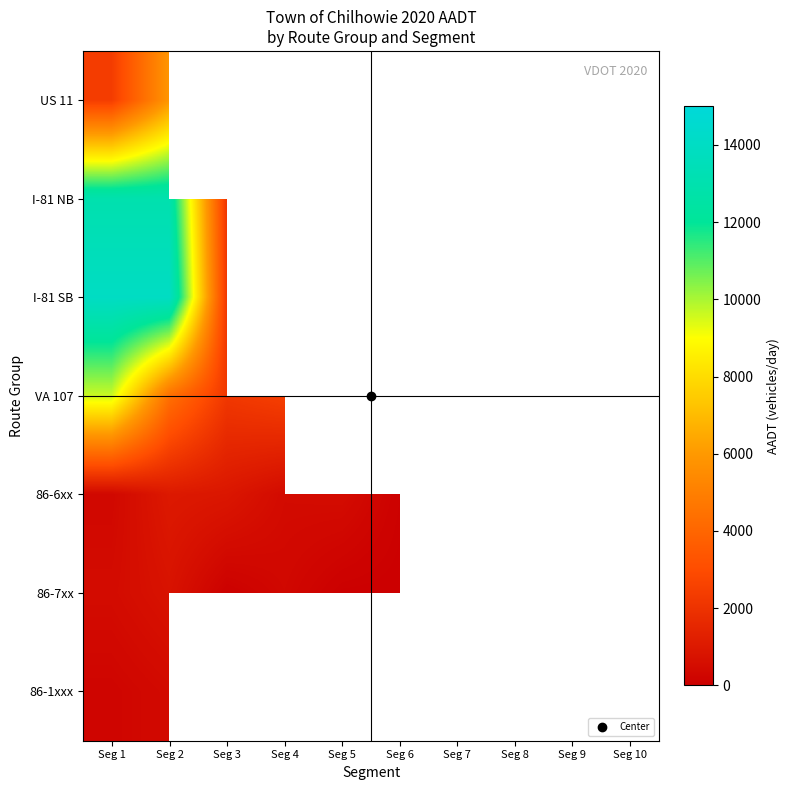

Is the value of I-81 NB at Seg 6 greater than the value of 86-7xx at Seg 8?

No